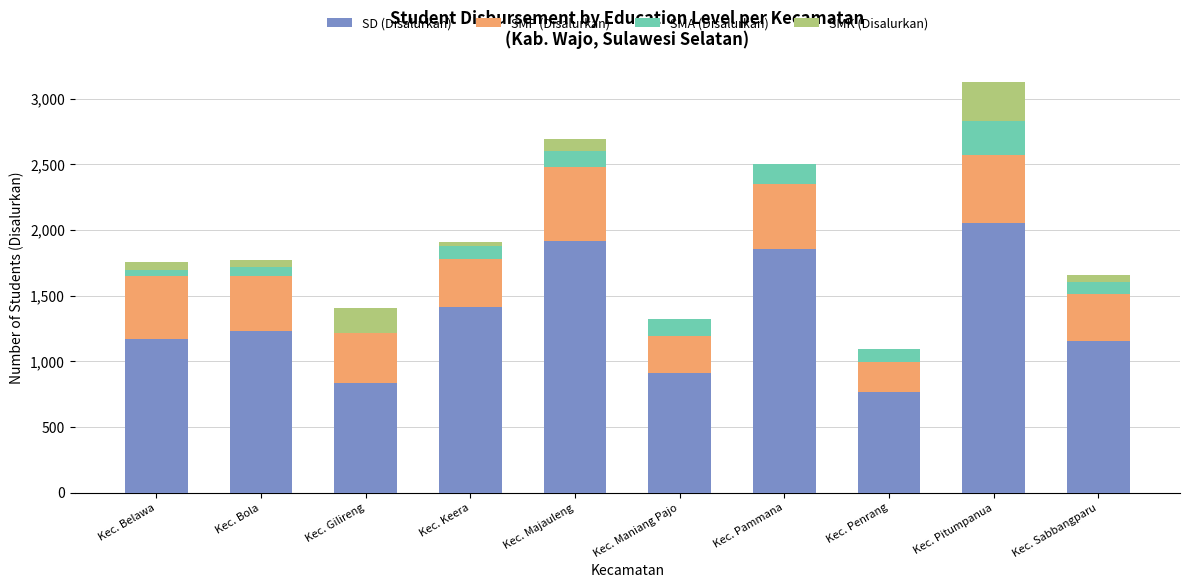

How many distinct data groups are displayed?

4